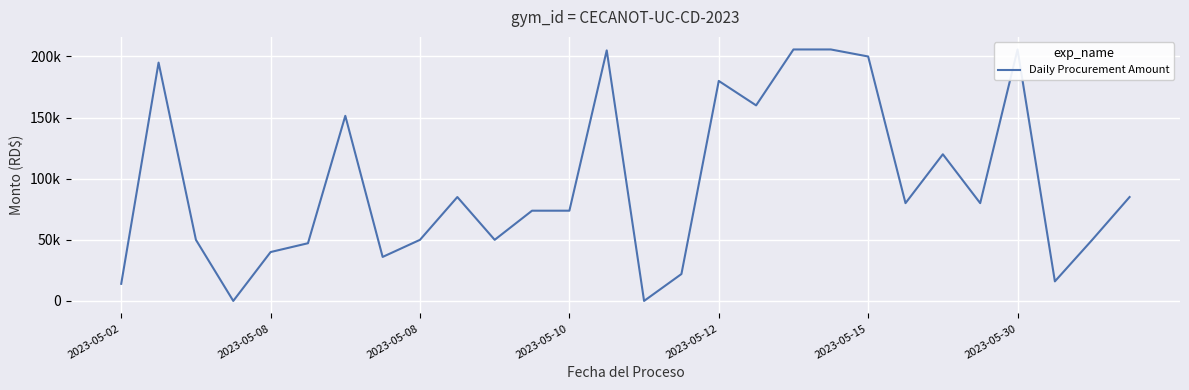

What is the sum of the values at 8 and 10?

100000.0